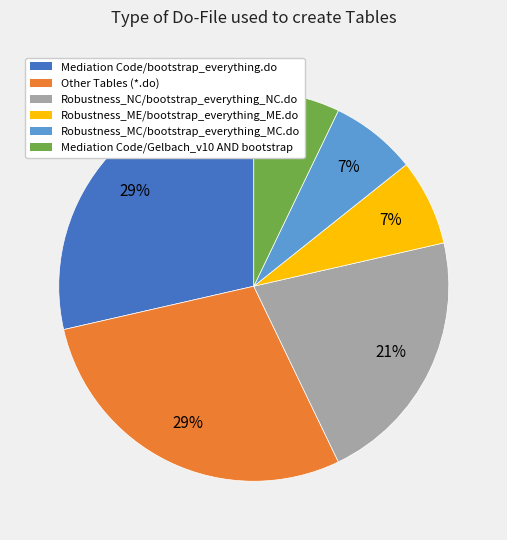

Approximately how many times larger is the value at Robustness_NC/bootstrap_everything_NC.do compared to Robustness_MC/bootstrap_everything_MC.do?

3.0